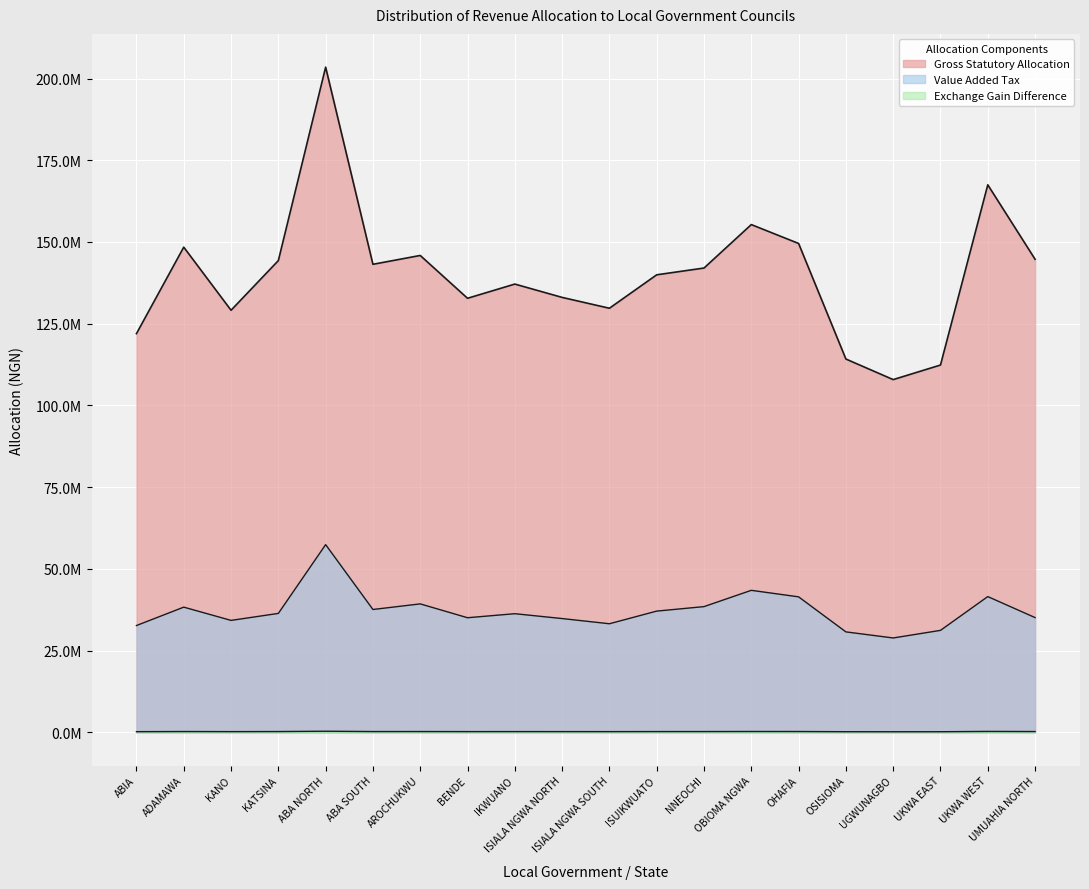

What is the value of the Exchange Gain Difference point at the 4th from the left?

238980.7